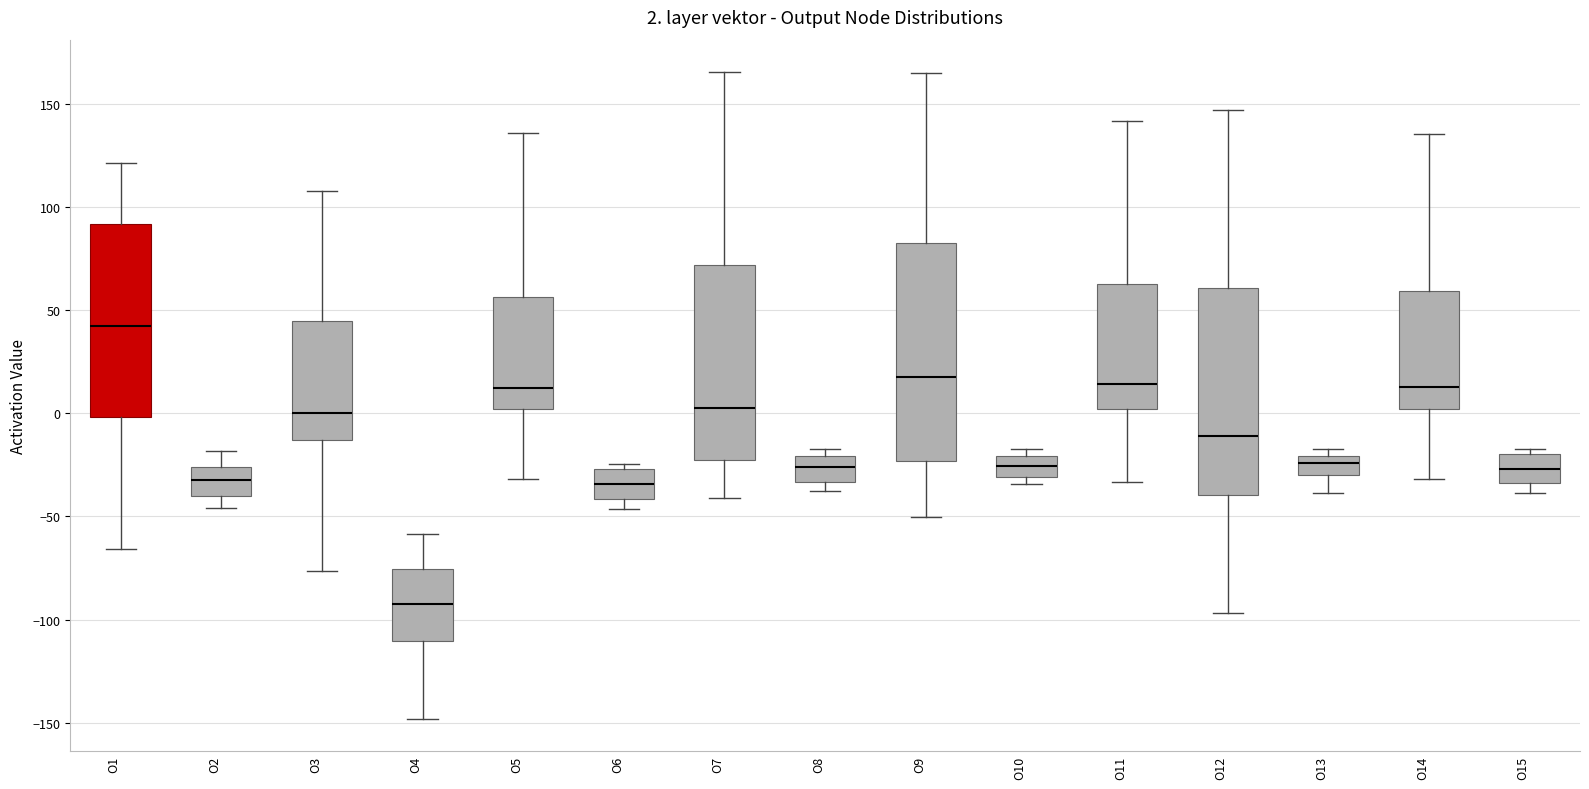

Comparing the boxes themselves (not the whiskers), which one is the tallest?

O9